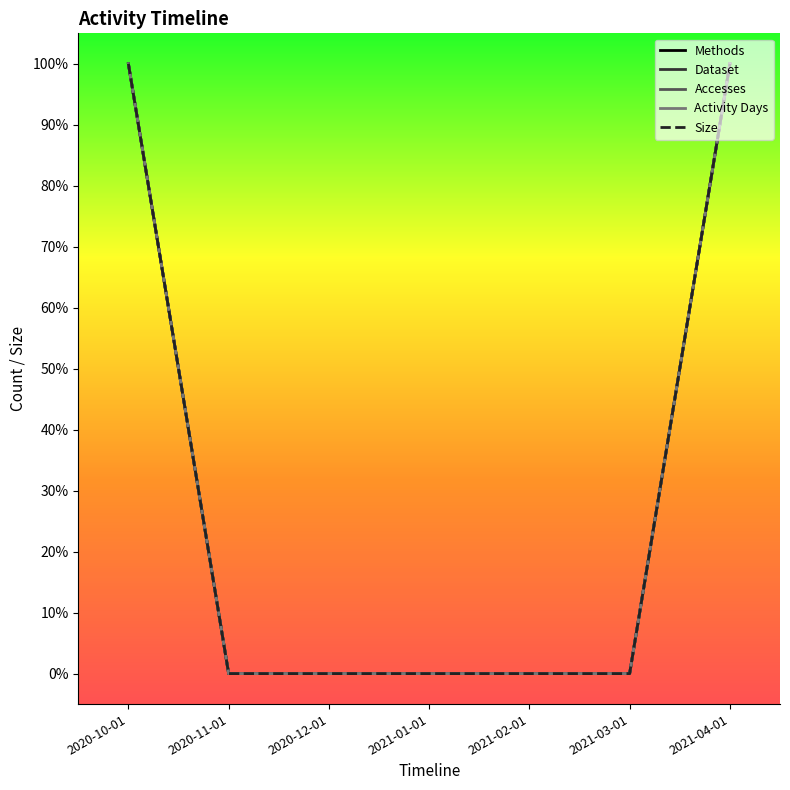

What is the label of the 4th point from the right?

2021-01-01